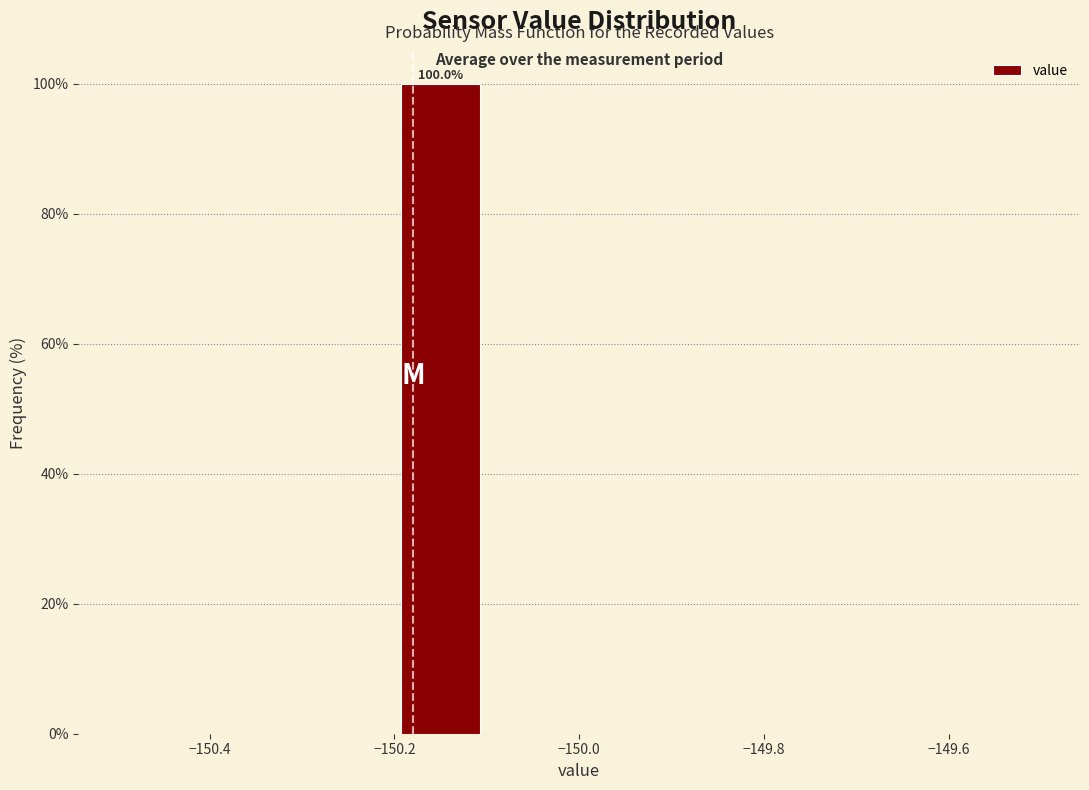

Over which range of the x-axis is the bar tallest?

-150.2 to -150.1